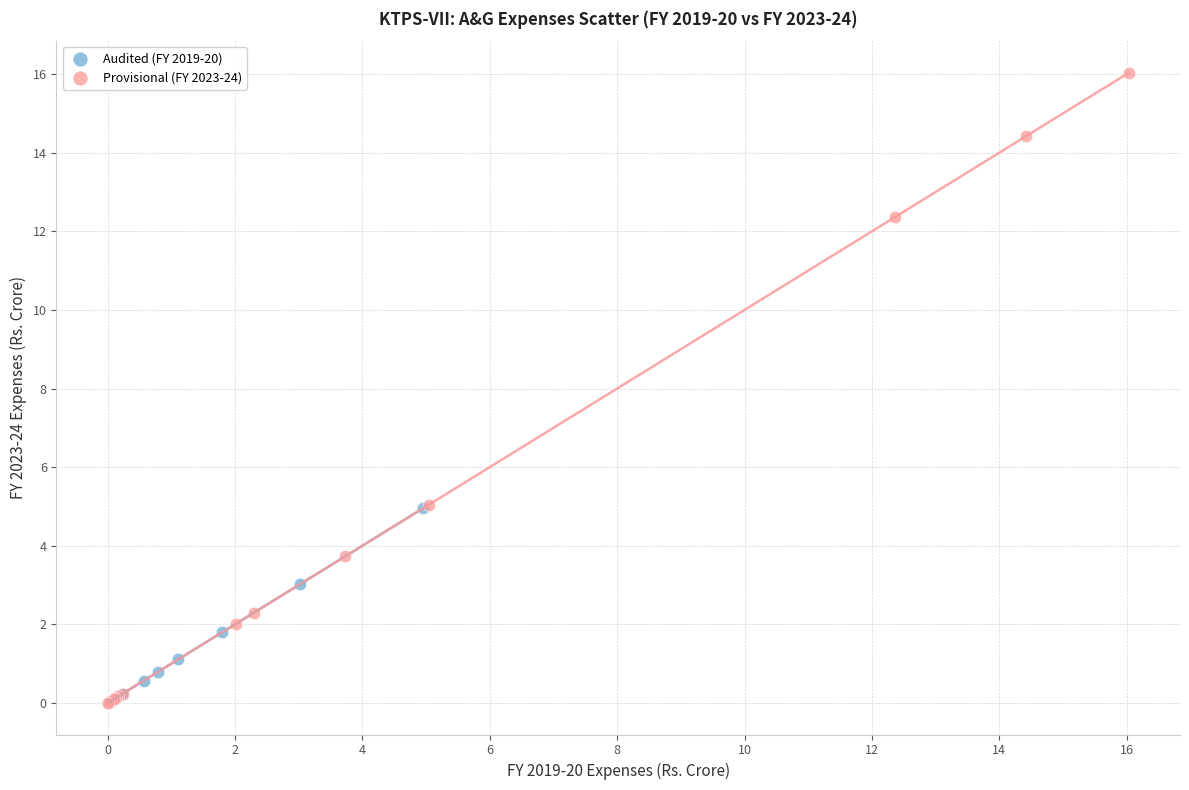

Which series reaches the maximum Y coordinate?

Provisional (FY 2023-24)